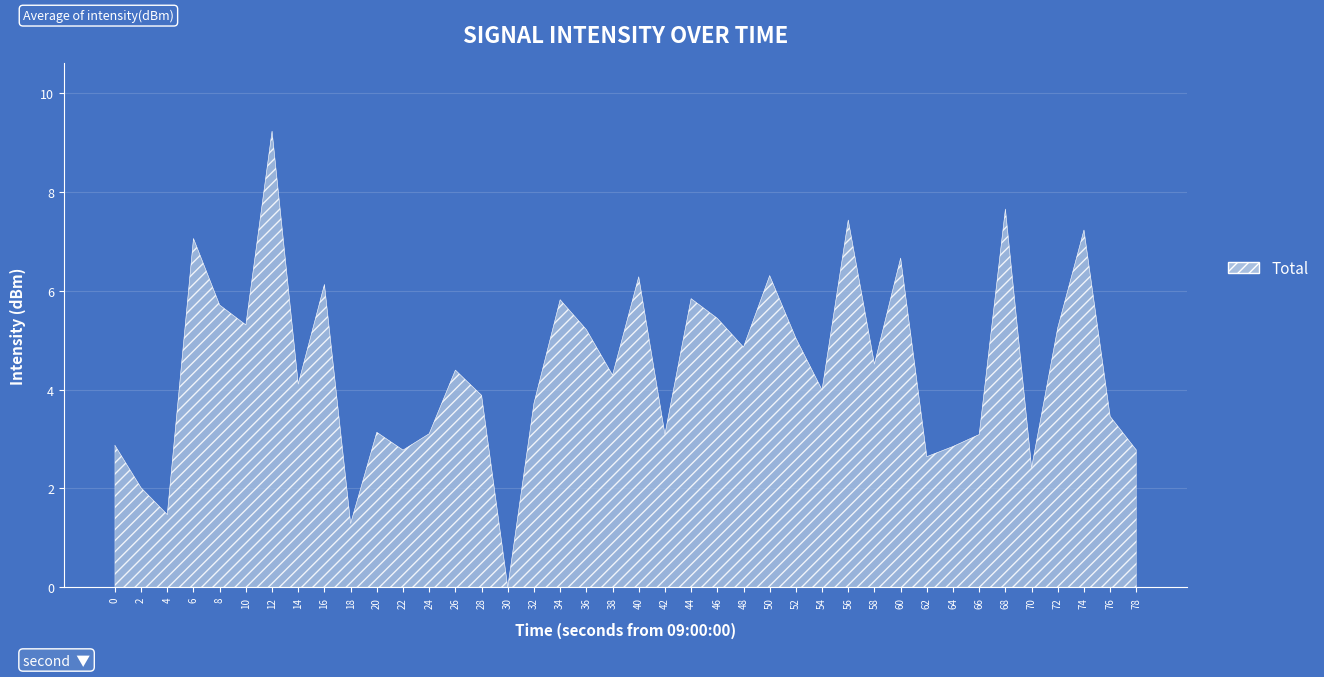

At which category does the data reach its first local valley?

4